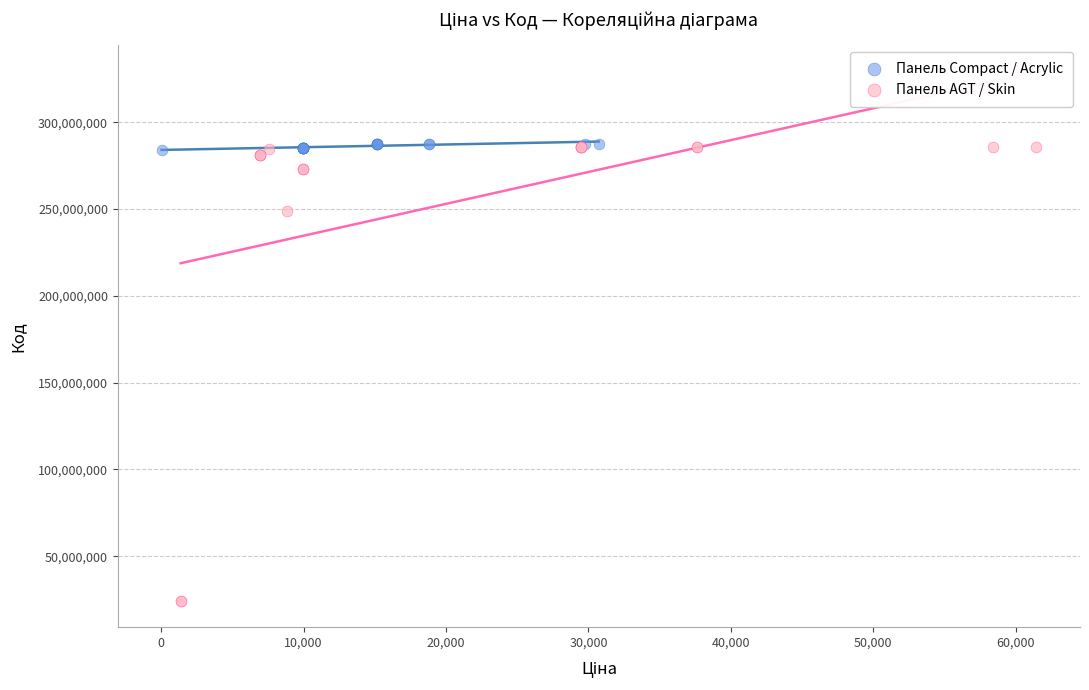

Which series has the widest spread of Y values?

Панель AGT / Skin